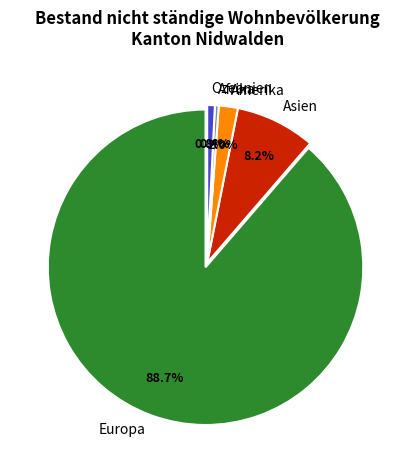

Approximately how many times larger is the value at Asien compared to Afrika?

21.0